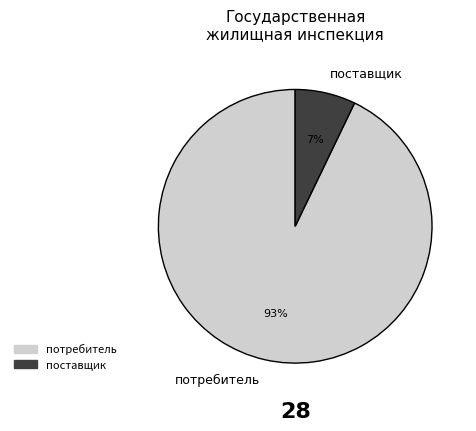

Is the sum of поставщик and потребитель greater than half?

Yes